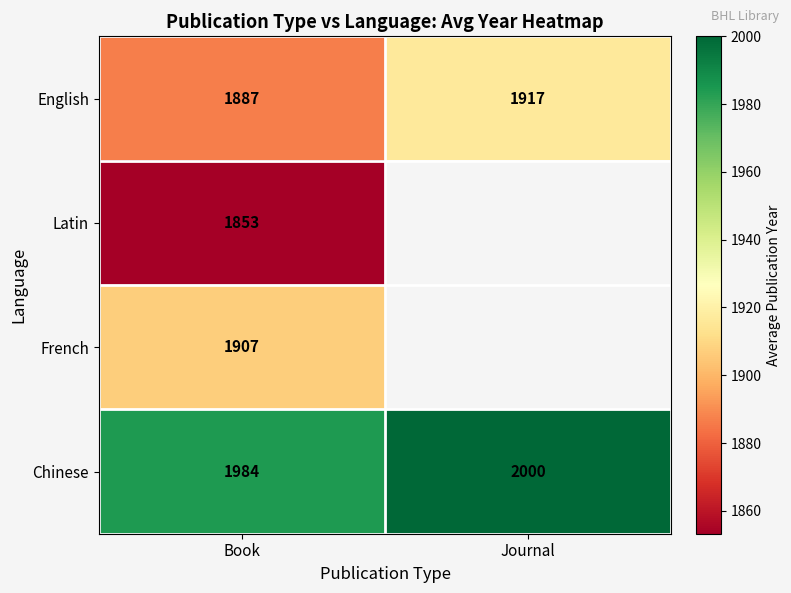

At which label is English closest to 1902?

Book